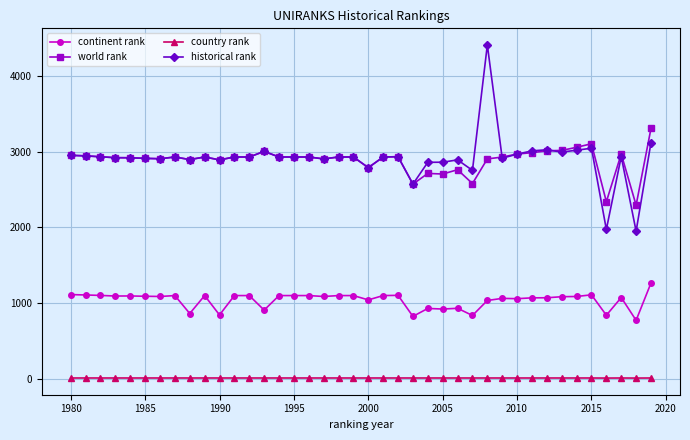

True or false: continent rank and country rank intersect in this chart.

False